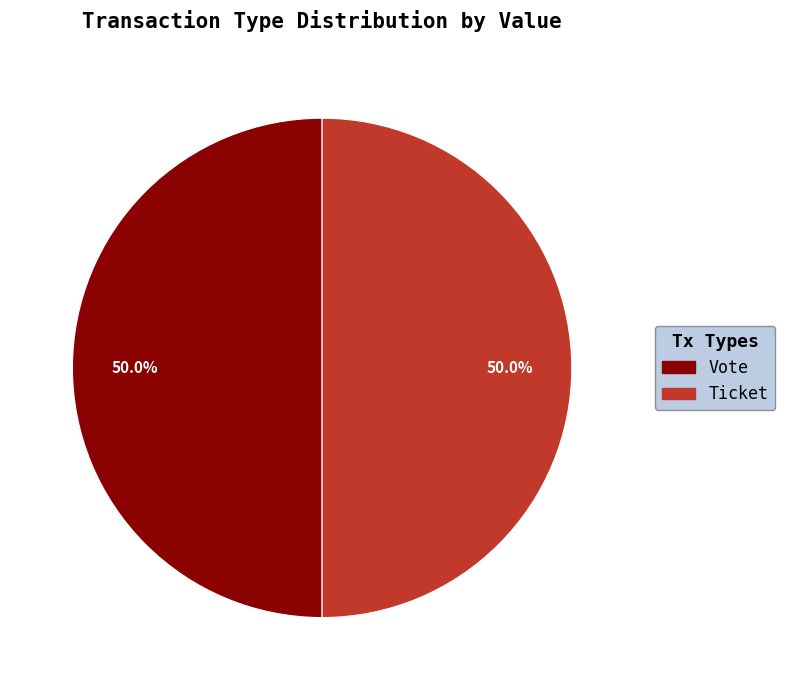

What is the ratio of the value at Ticket to the value at Vote?

1.0